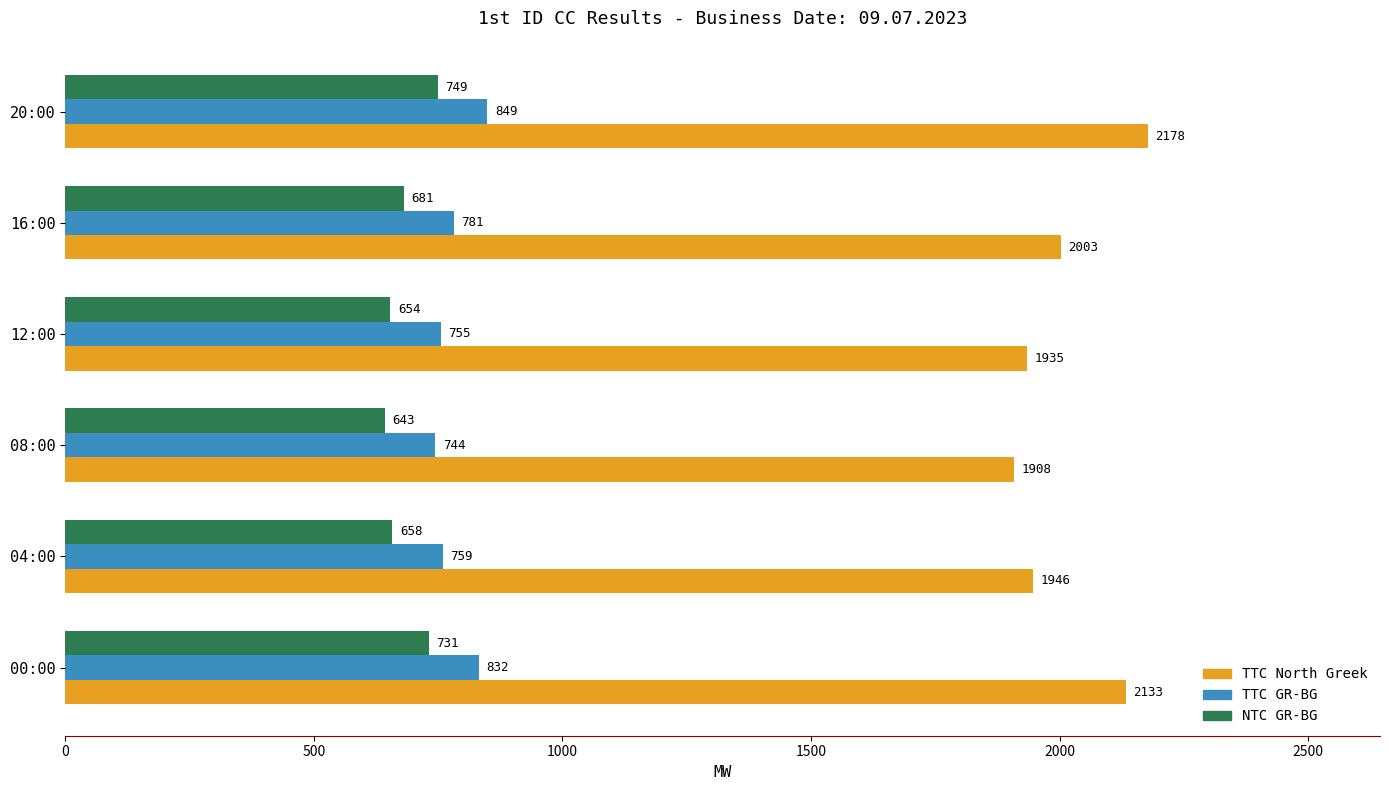

List the series in order of their peak value, highest first.

TTC North Greek, TTC GR-BG, NTC GR-BG